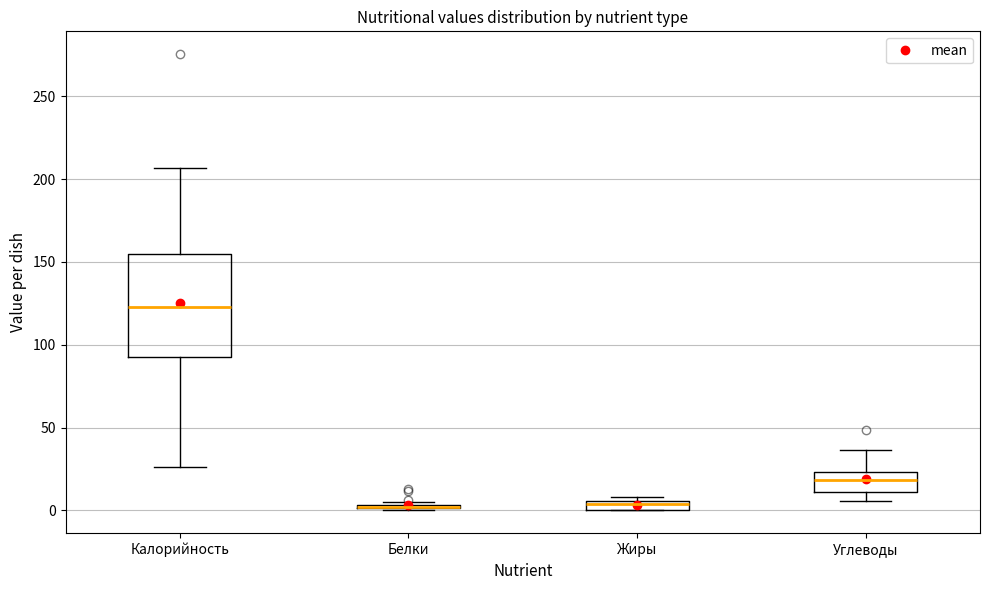

Comparing the boxes themselves (not the whiskers), which one is the tallest?

Калорийность